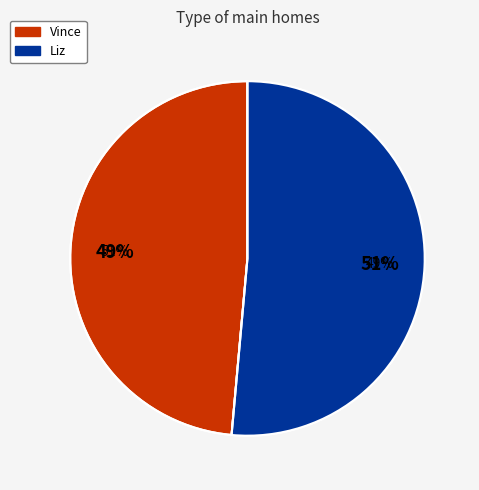

Rank the categories by value from lowest to highest.

Vince, Liz